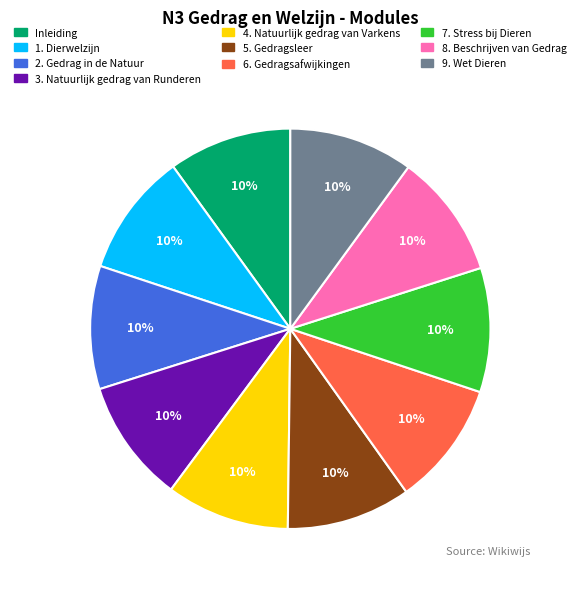

To the nearest percent, what percentage of the pie is 7. Stress bij Dieren?

10%